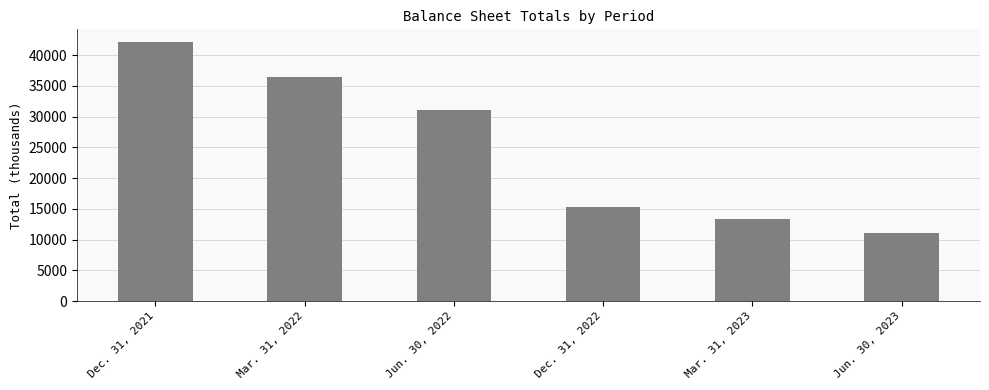

Rank the categories by value from lowest to highest.

Jun. 30, 2023, Mar. 31, 2023, Dec. 31, 2022, Jun. 30, 2022, Mar. 31, 2022, Dec. 31, 2021